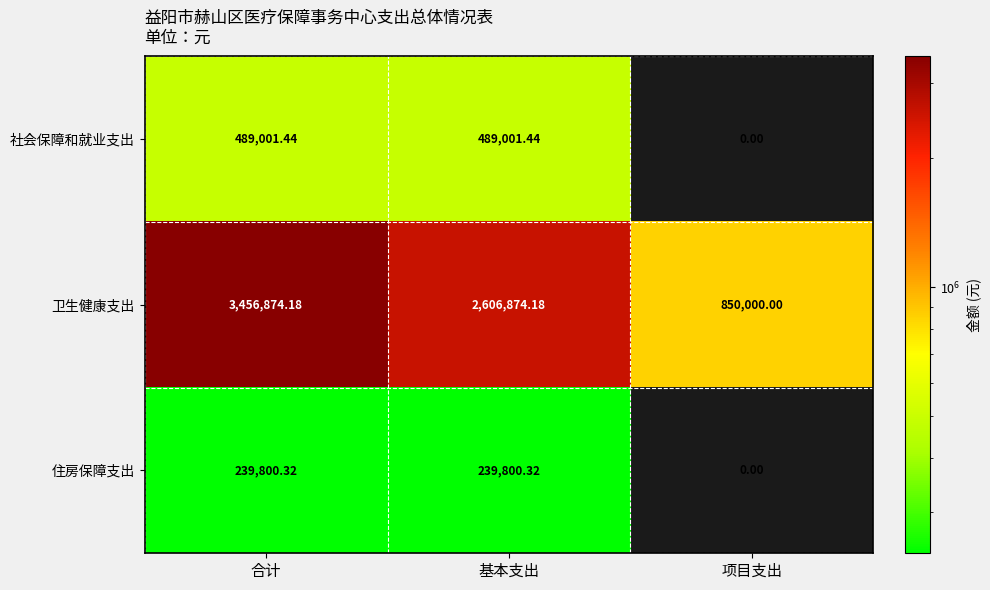

Is the value of 住房保障支出 at 项目支出 greater than the value of 社会保障和就业支出 at 合计?

No